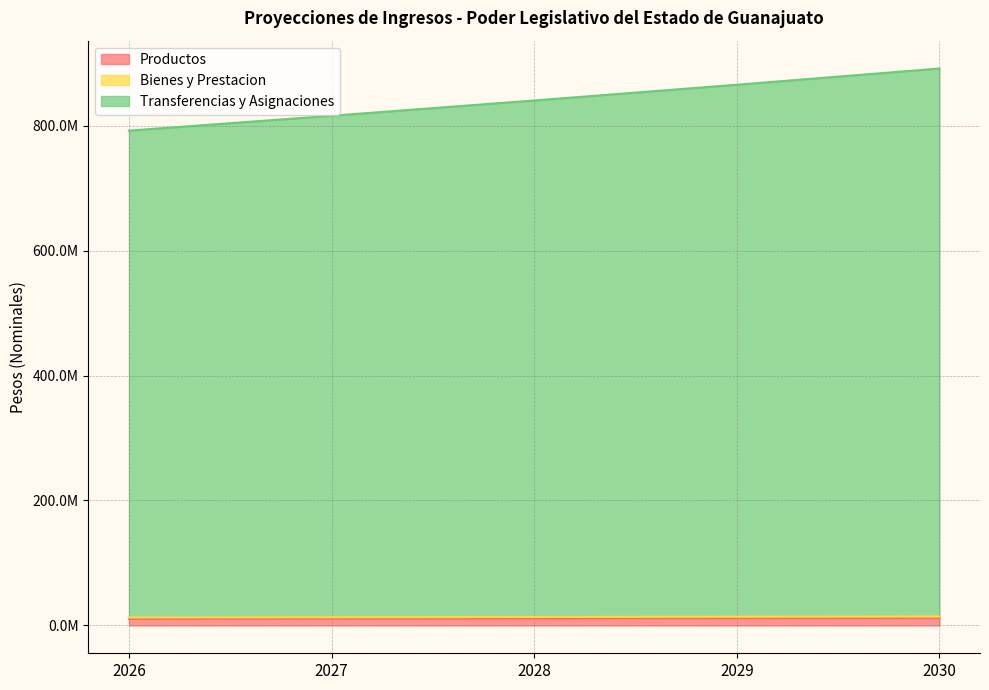

What is the difference between the maximum and minimum values in the Transferencias y Asignaciones series?

99411126.8